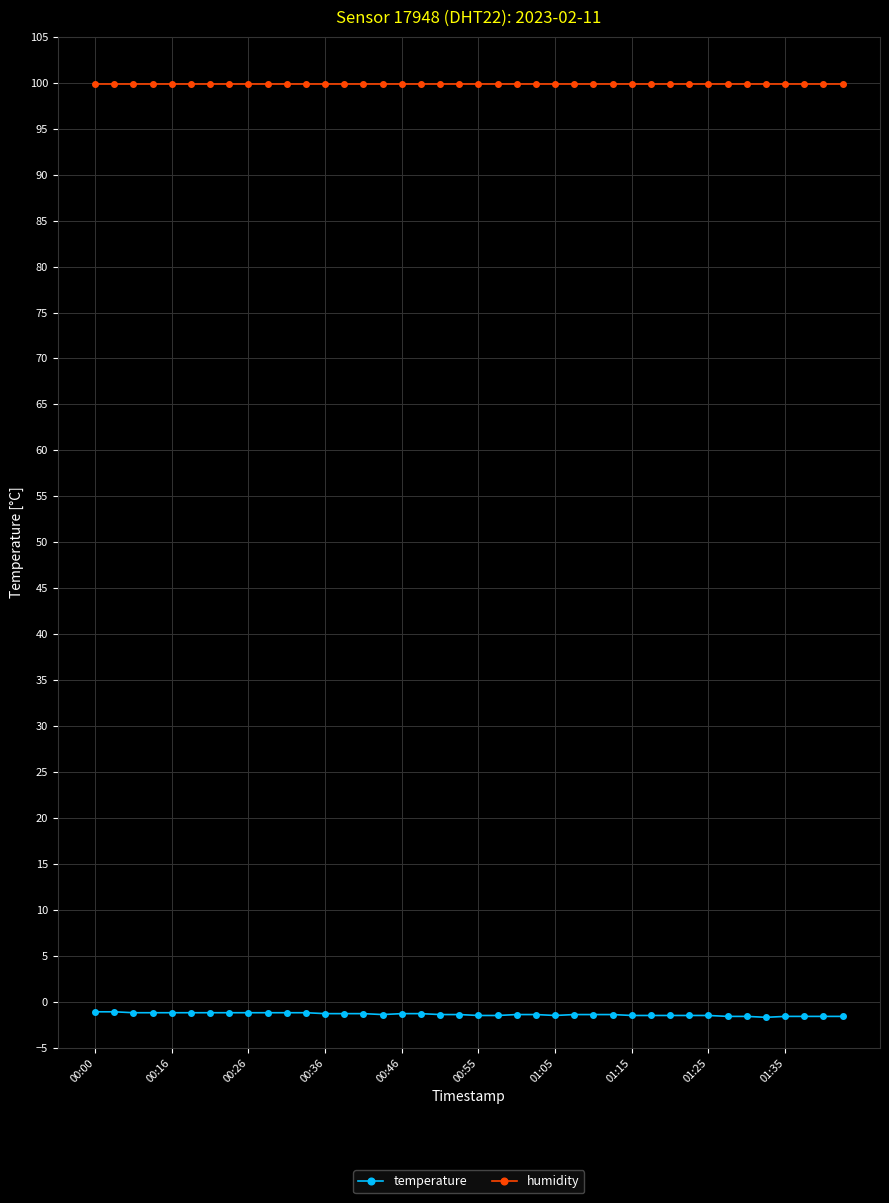

What is the minimum value for humidity?

99.9